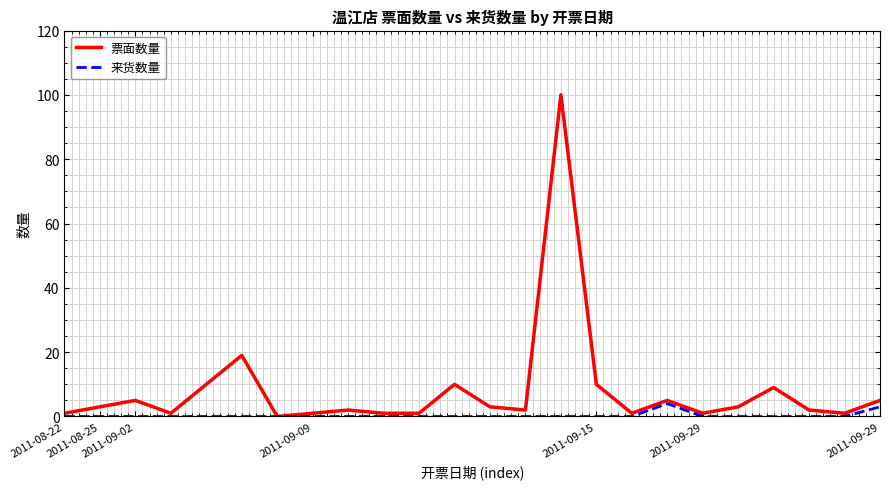

What is the maximum value shown in the chart?

100